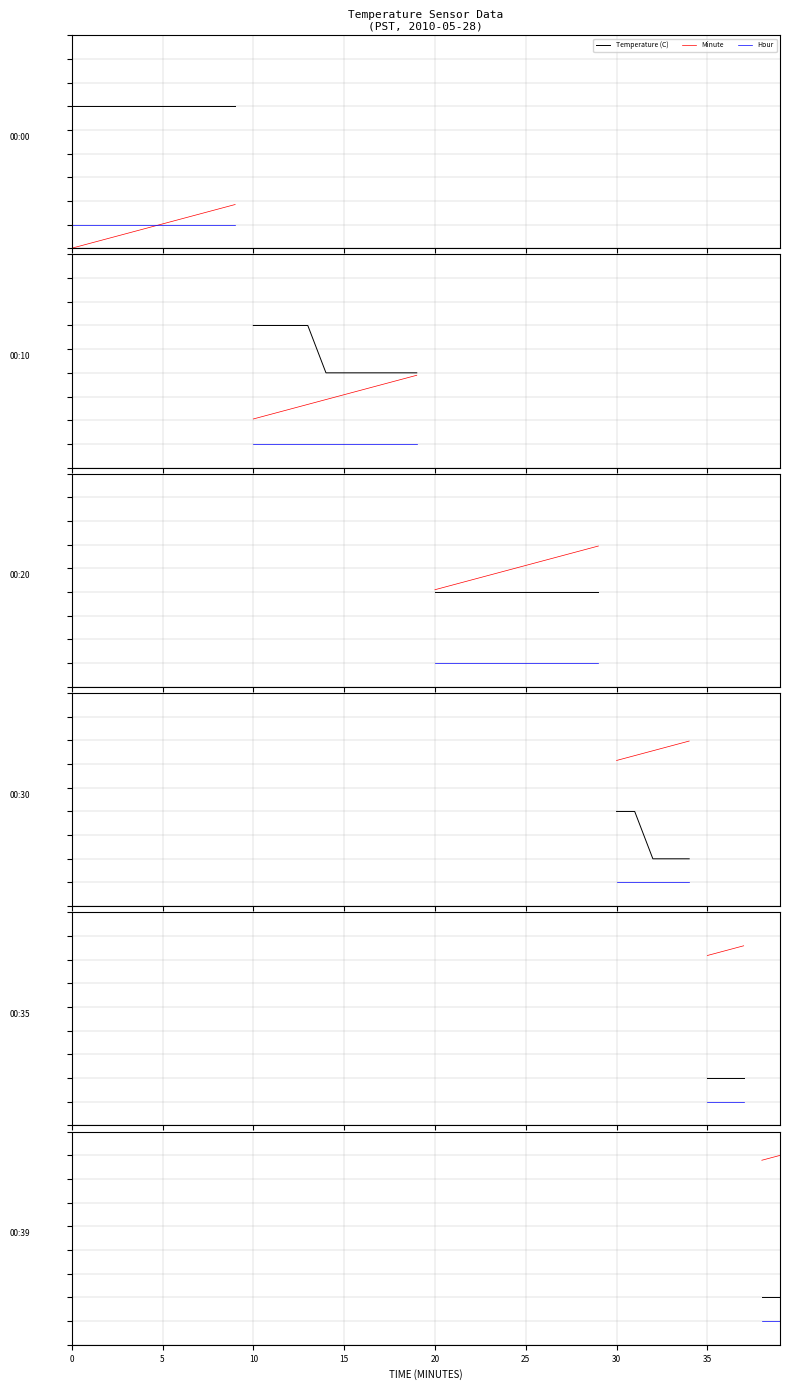

The value of Temperature (C) at 5 is 2.5. True or false?

False